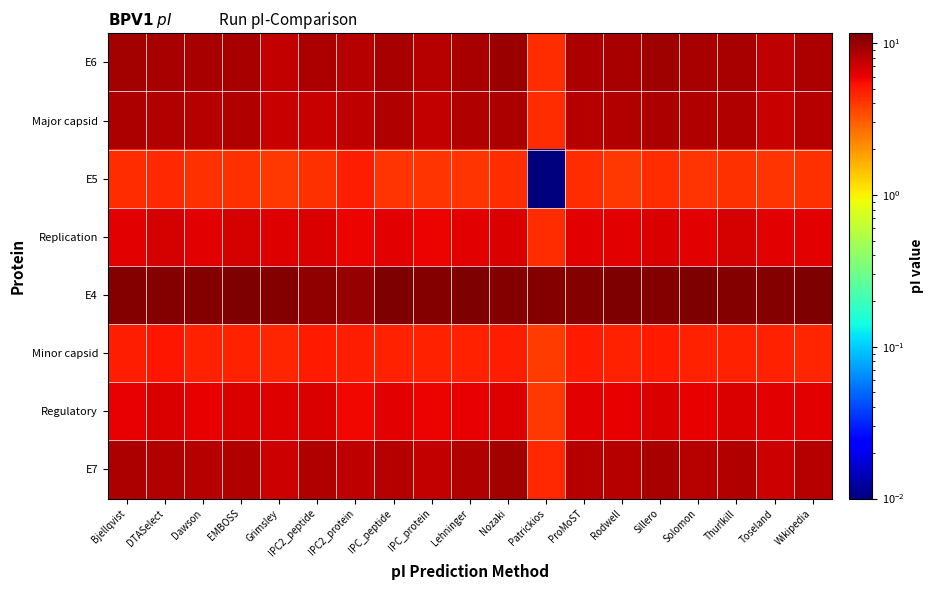

How many categories are shown in the chart?

19